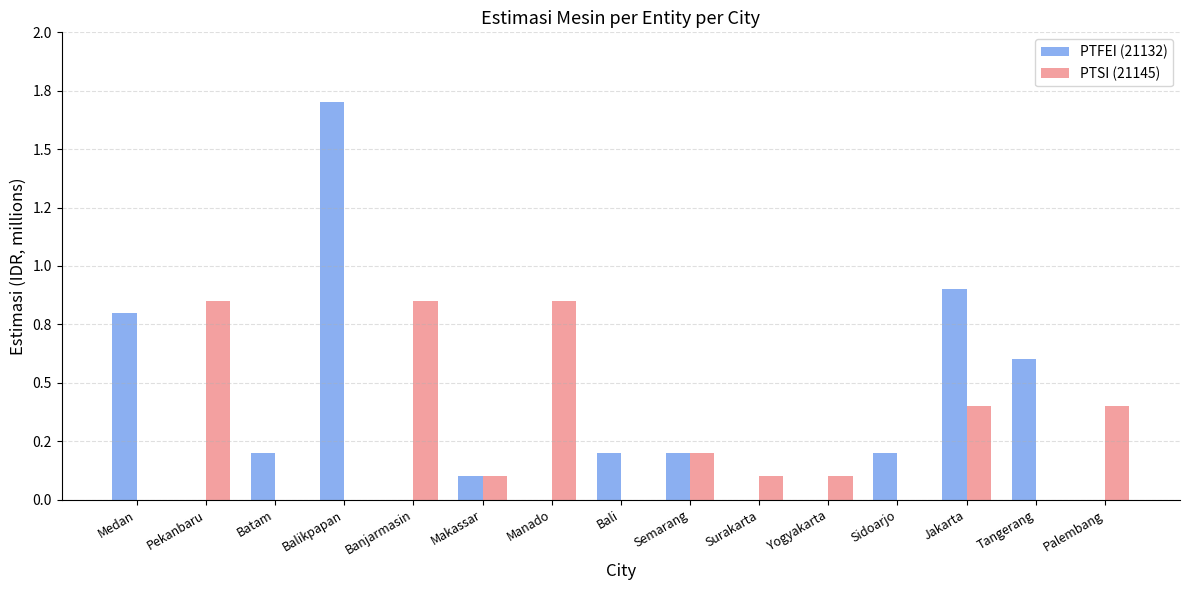

At which label does PTSI (21145) reach its peak?

Pekanbaru